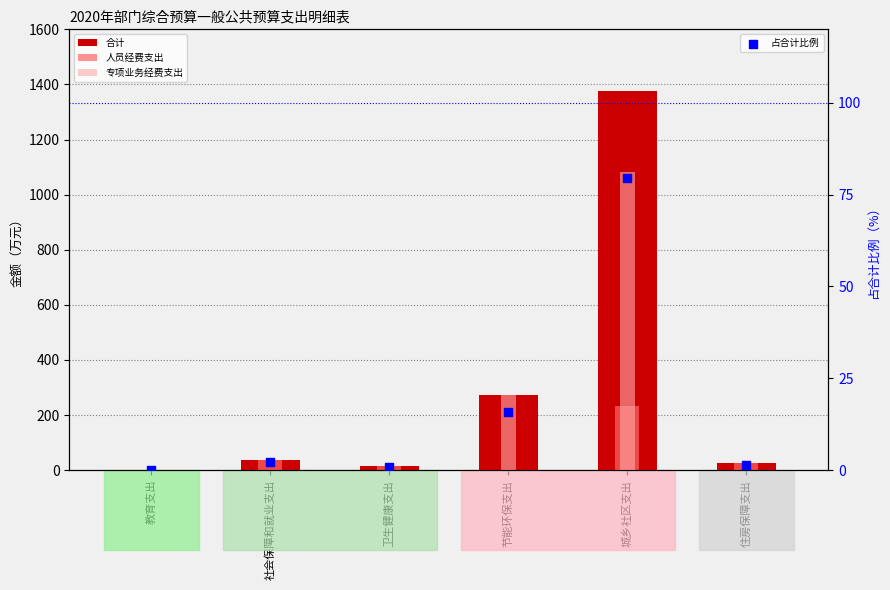

At which category is the sum across all series the highest?

城乡社区支出